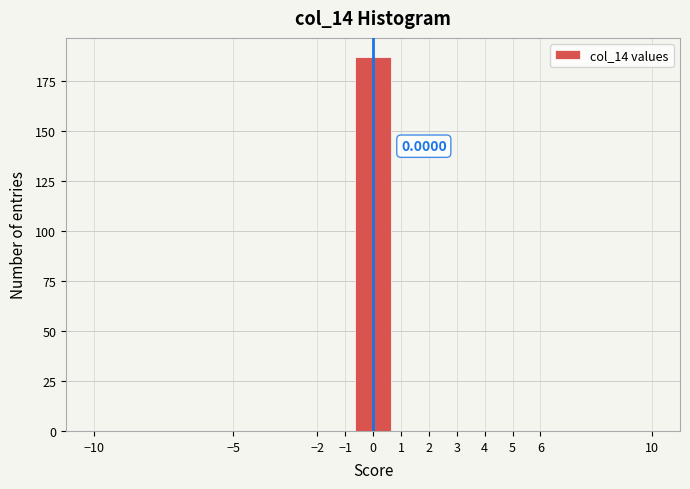

Over which range of the x-axis is the bar tallest?

-0.7 to 0.7